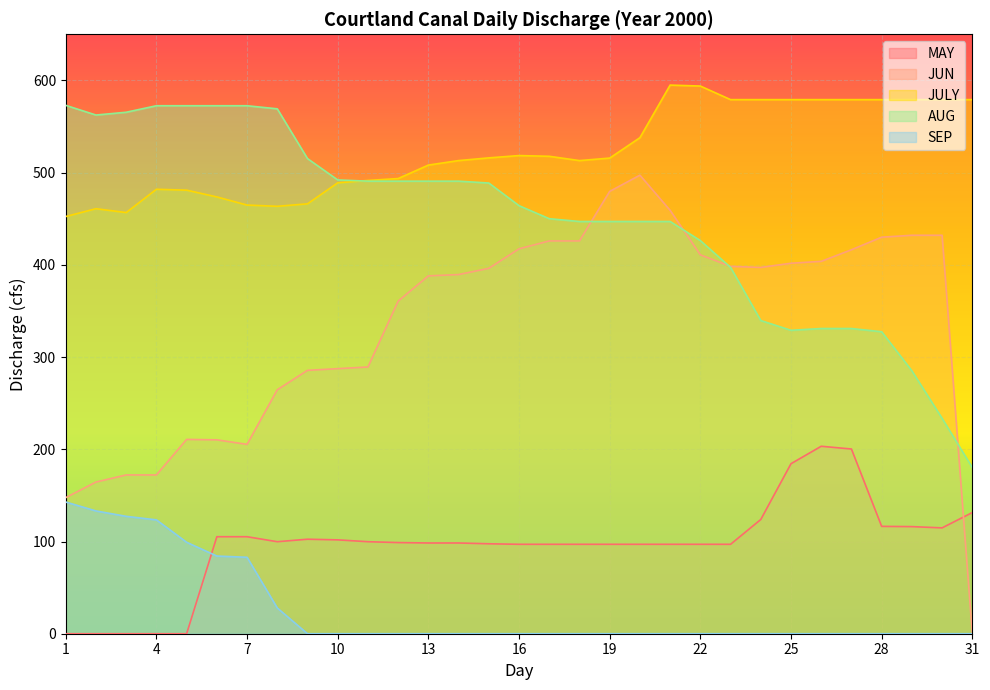

Is the value of JULY at 1 greater than the value of SEP at 28?

Yes